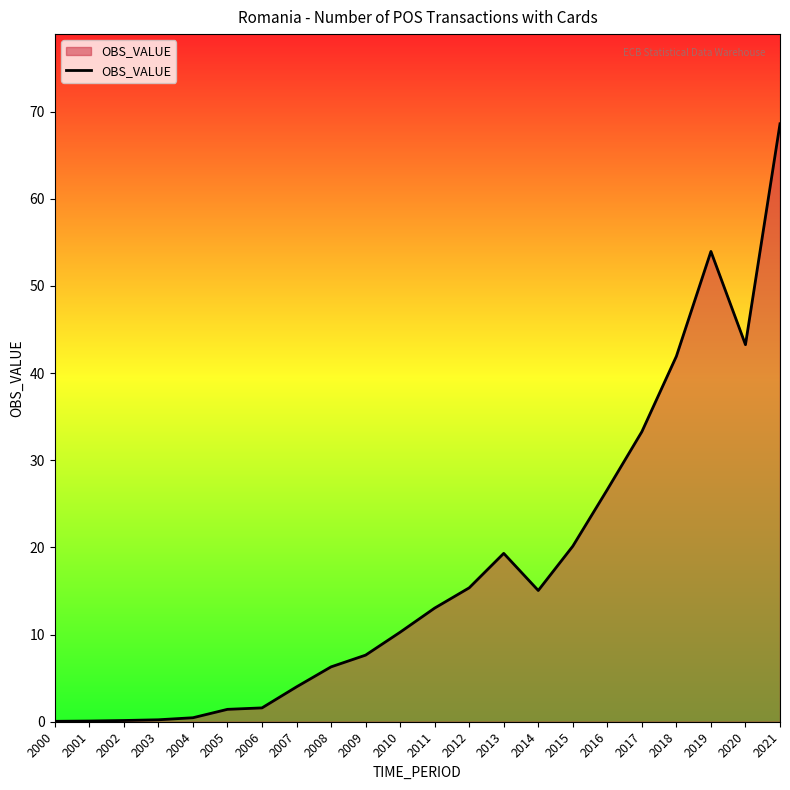

Between 2007 and 2004, which is larger?

2007